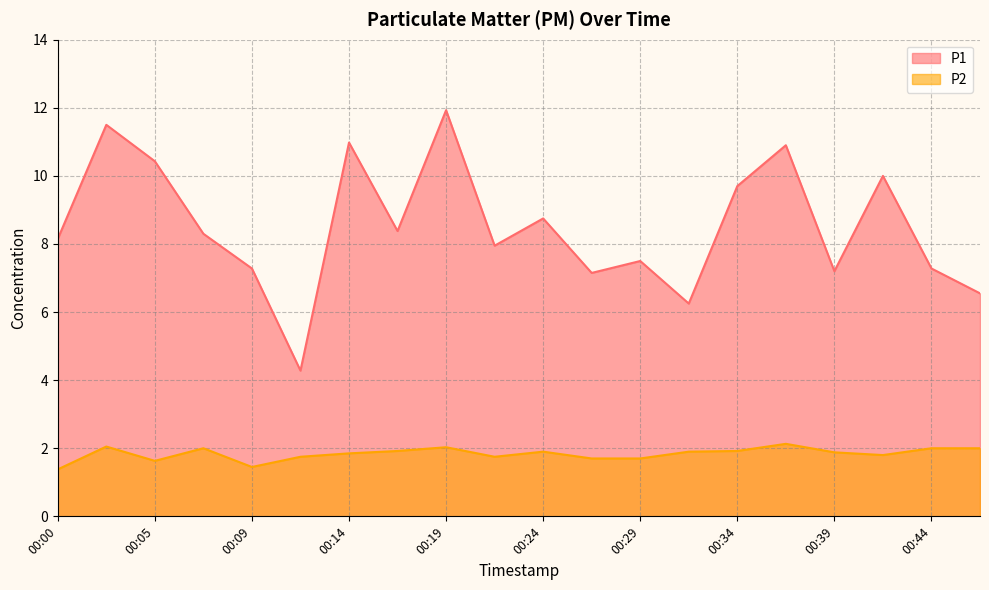

List the series in order of their overall mean, highest first.

P1, P2